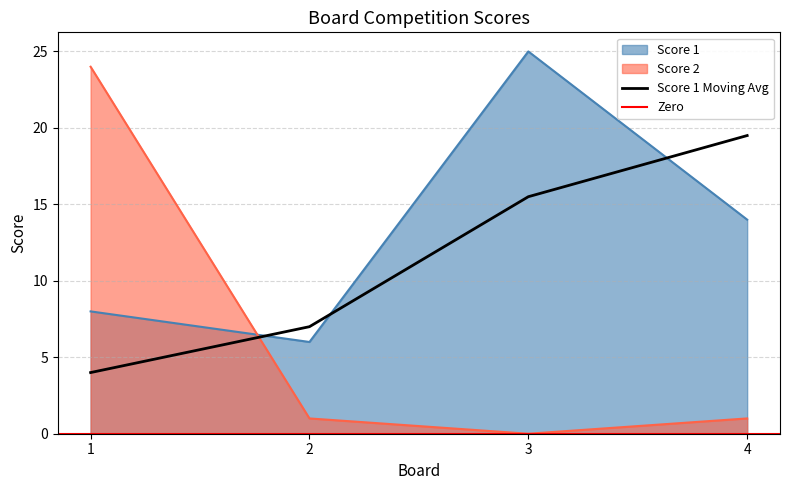

Reading left to right, transcribe all the data shown in this chart.

Score 1: 1=8	2=6	3=25	4=14
Score 2: 1=24	2=1	3=0	4=1